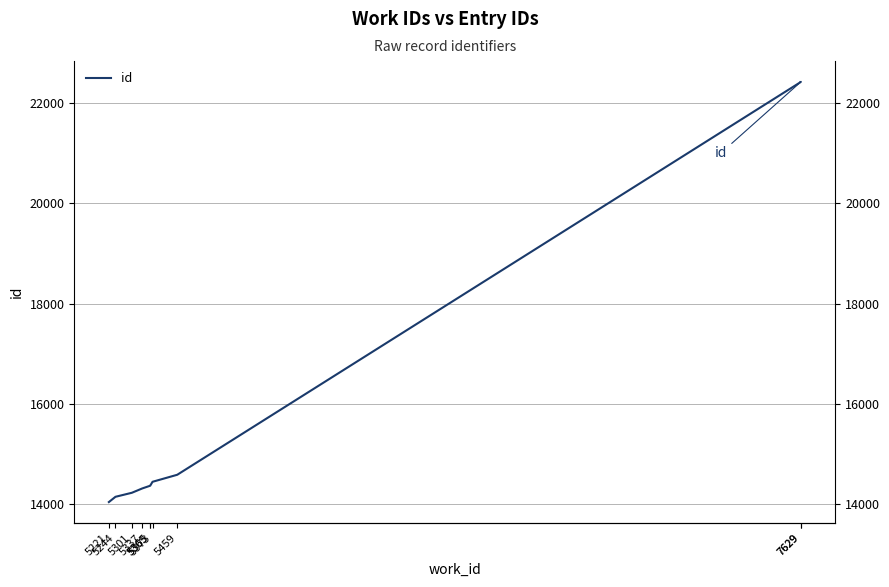

What is the difference between the maximum and minimum values?

8373